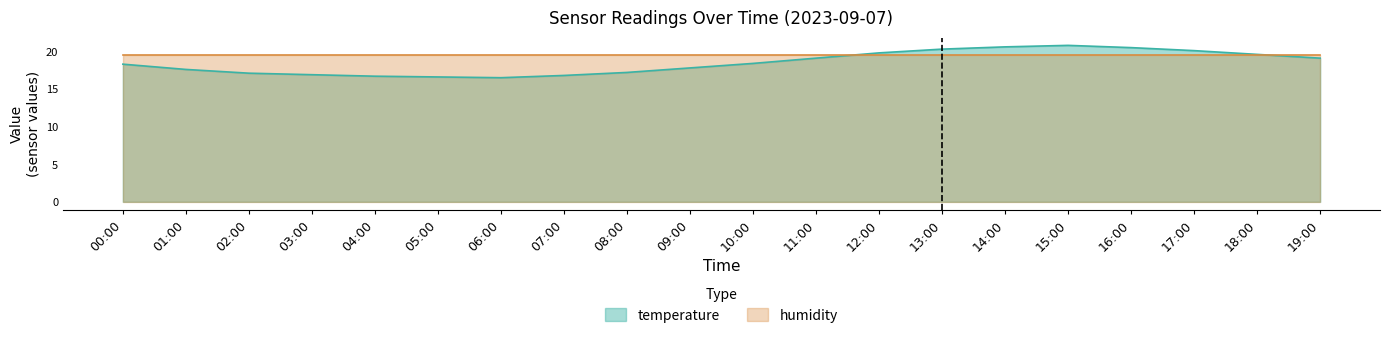

What is the difference between the maximum and minimum values?

4.3